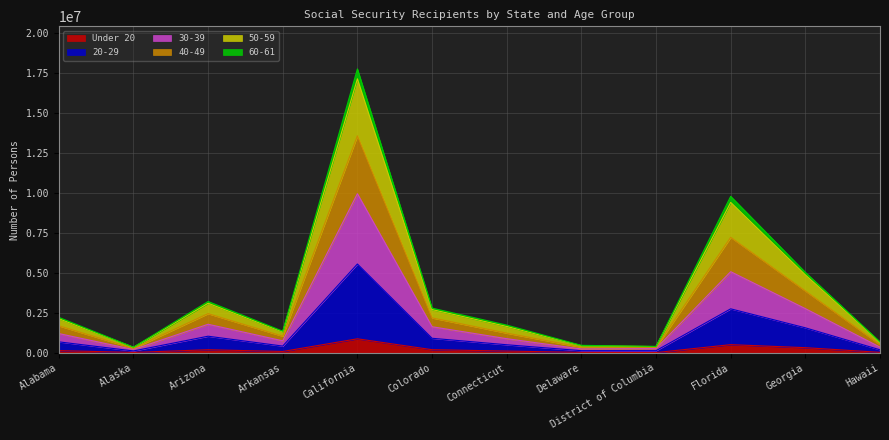

True or false: 50-59 and 40-49 cross at least once.

False